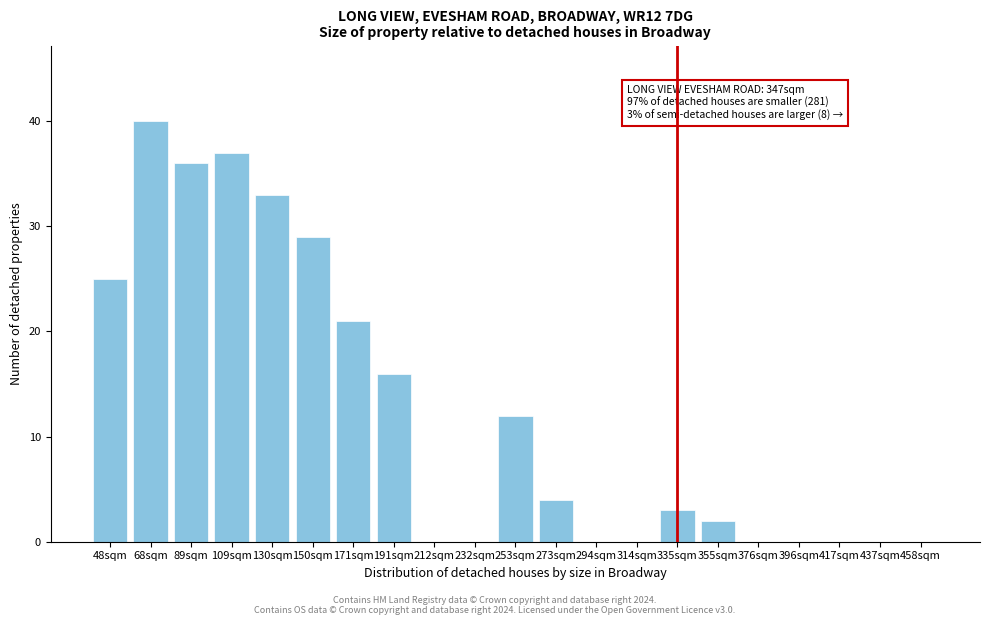

Reading left to right, list all the values displayed in this chart.

48sqm=25	68sqm=40	89sqm=36	109sqm=37	130sqm=33	150sqm=29	171sqm=21	191sqm=16	212sqm=0	232sqm=0	253sqm=12	273sqm=4	294sqm=0	314sqm=0	335sqm=3	355sqm=2	376sqm=0	396sqm=0	417sqm=0	437sqm=0	458sqm=0